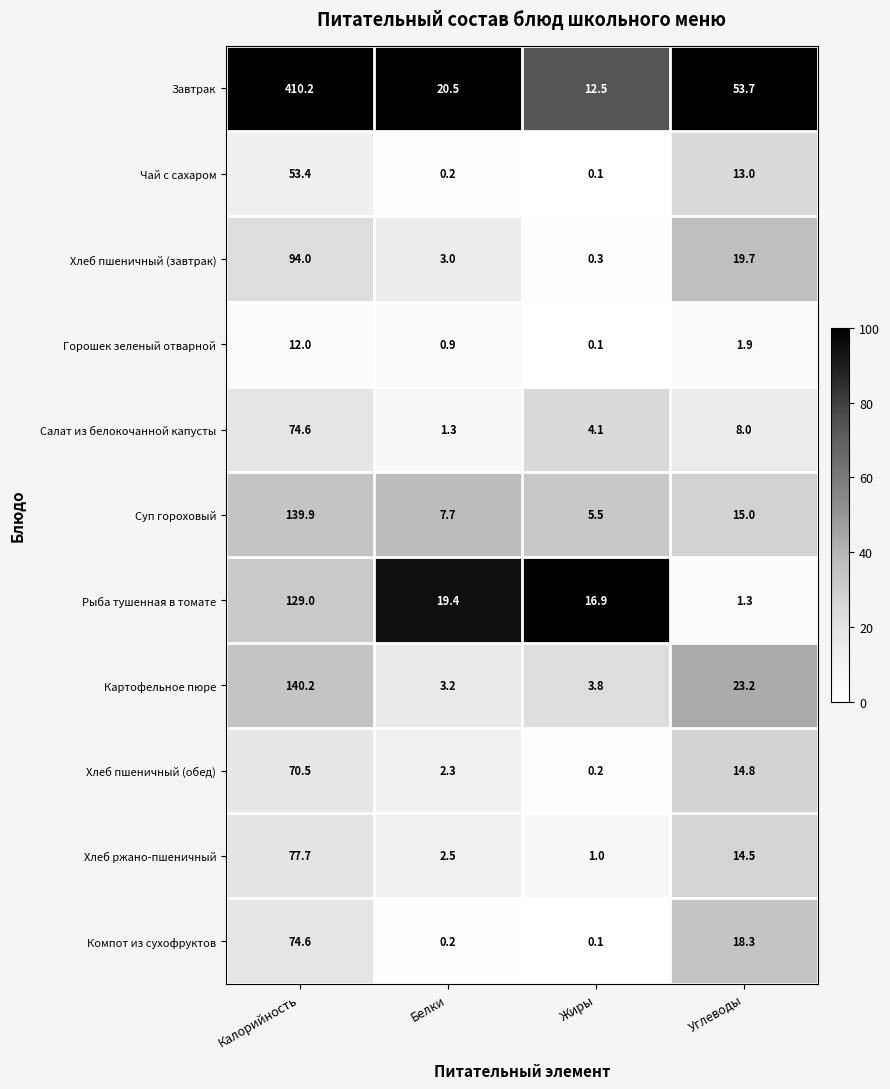

At which category is the sum across all series the highest?

Калорийность